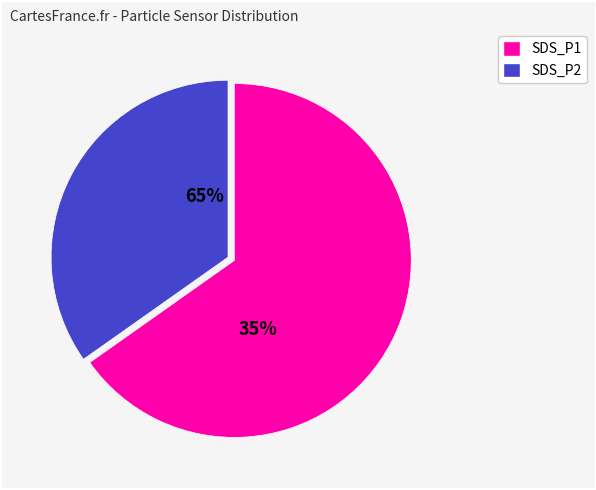

How many slices are in this pie chart?

2